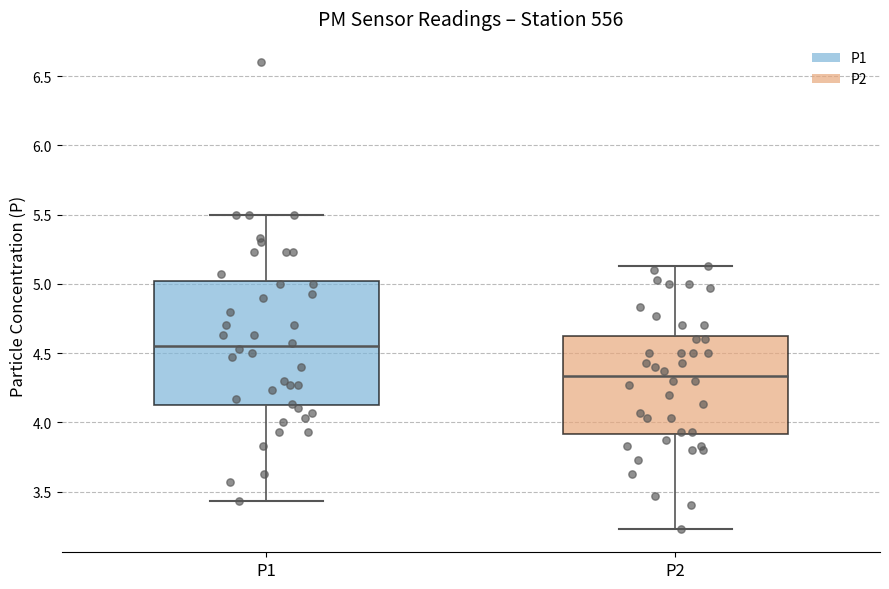

Which box is the tallest, from its lower edge to its upper edge?

P1